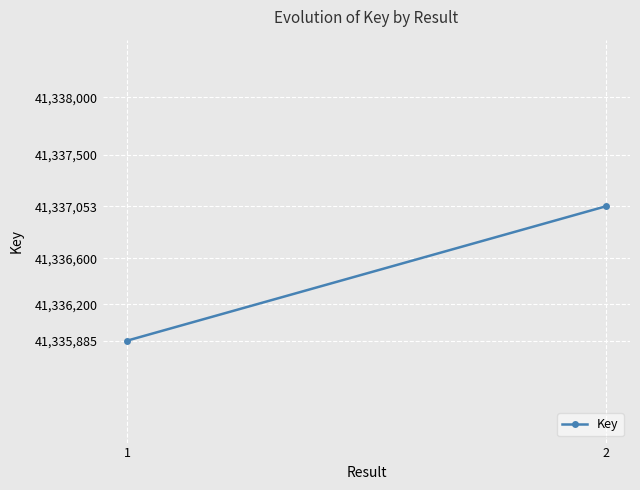

What is the sum of the values at 2 and 1?

82672938